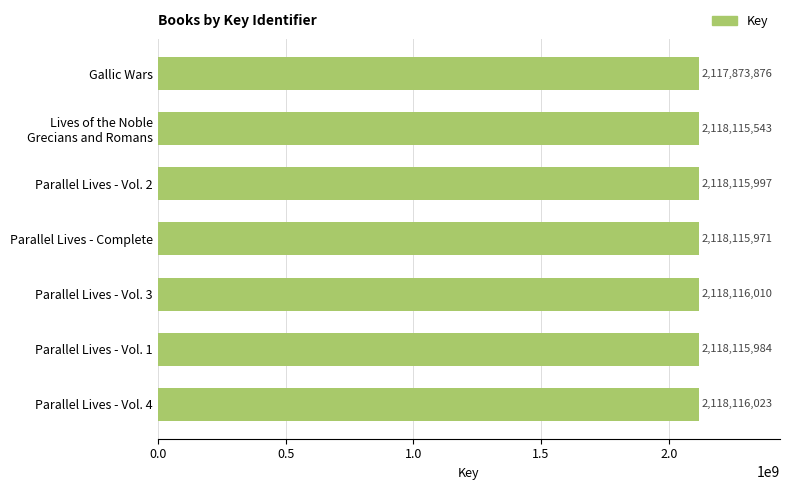

Between Parallel Lives - Vol. 4 and Parallel Lives - Vol. 2, which is larger?

Parallel Lives - Vol. 4